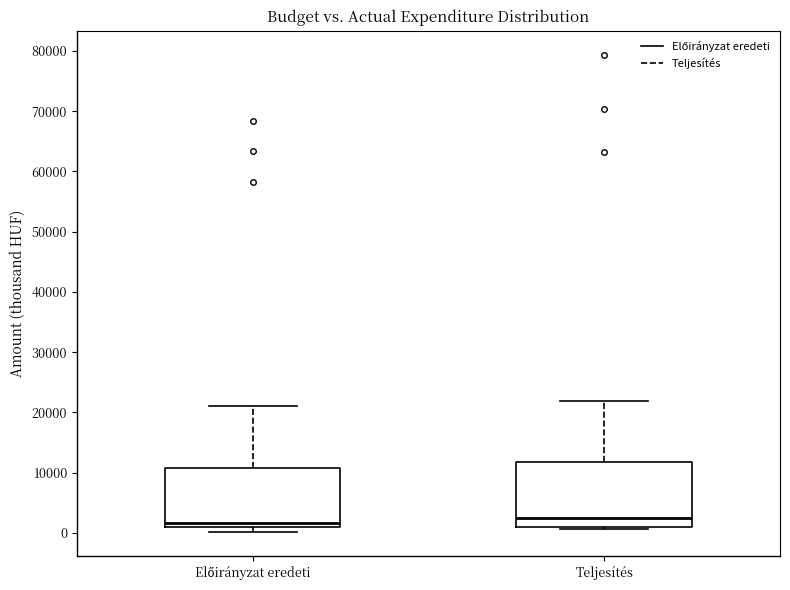

Reading left to right, read every box against the y-axis: the position of its median line, the range the box covers, and the ends of its whiskers. The values are not printed on the chart, so give them approximately, as read against the axis.

Előirányzat eredeti: median 2000, box 1000 to 11000, whiskers 0 to 21000
Teljesítés: median 3000, box 1000 to 12000, whiskers 1000 (just below the box's lower edge) to 22000